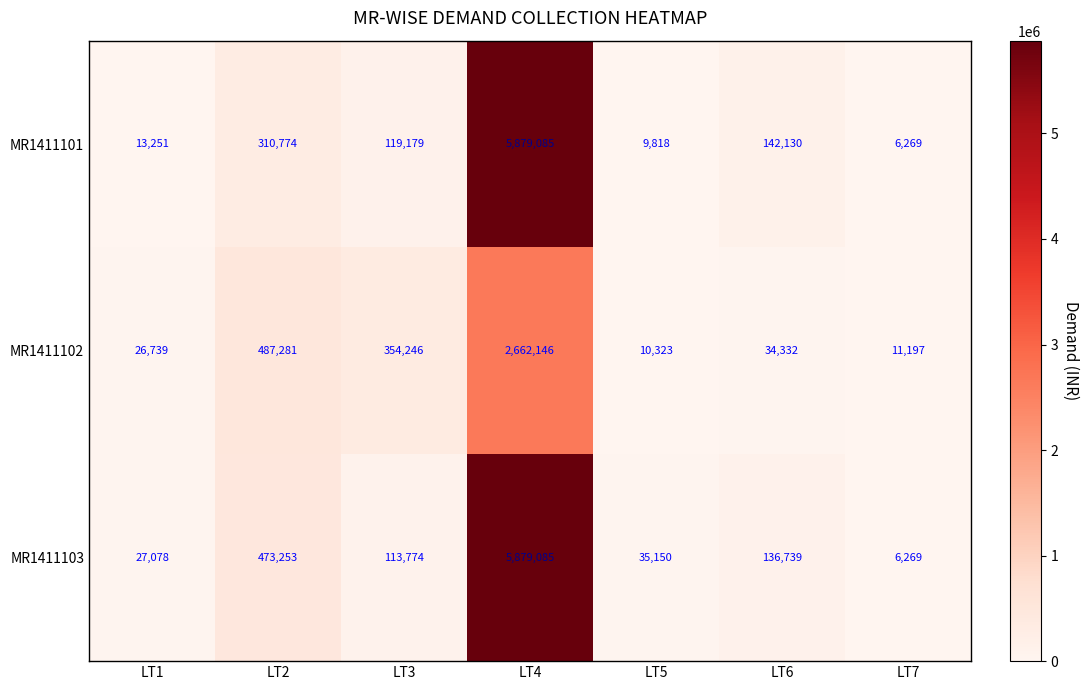

At which label does MR1411103 reach its peak?

LT4